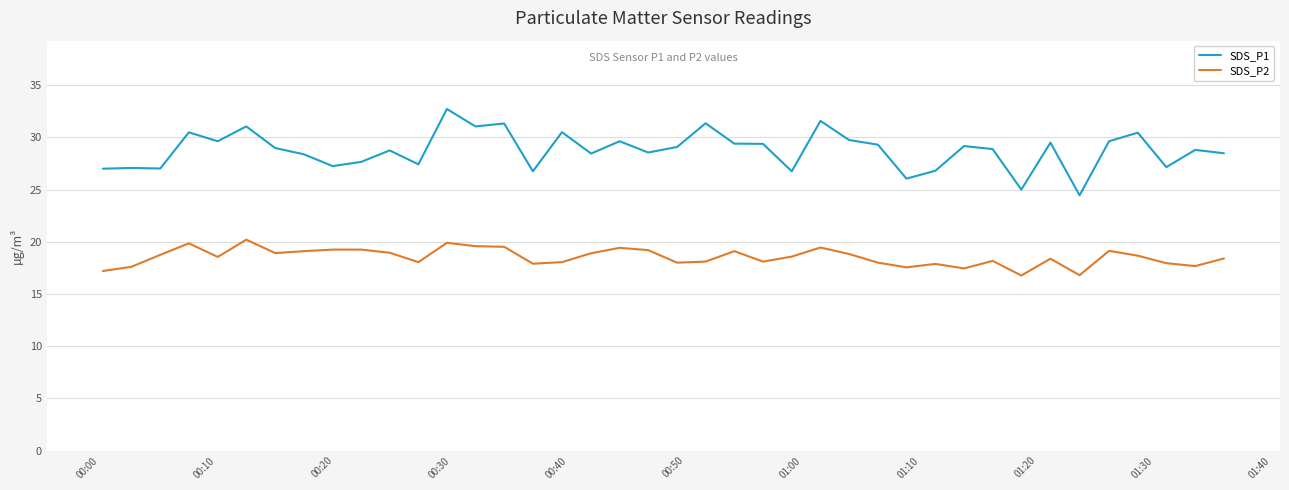

Rank the series by their maximum value, from highest to lowest.

SDS_P1, SDS_P2